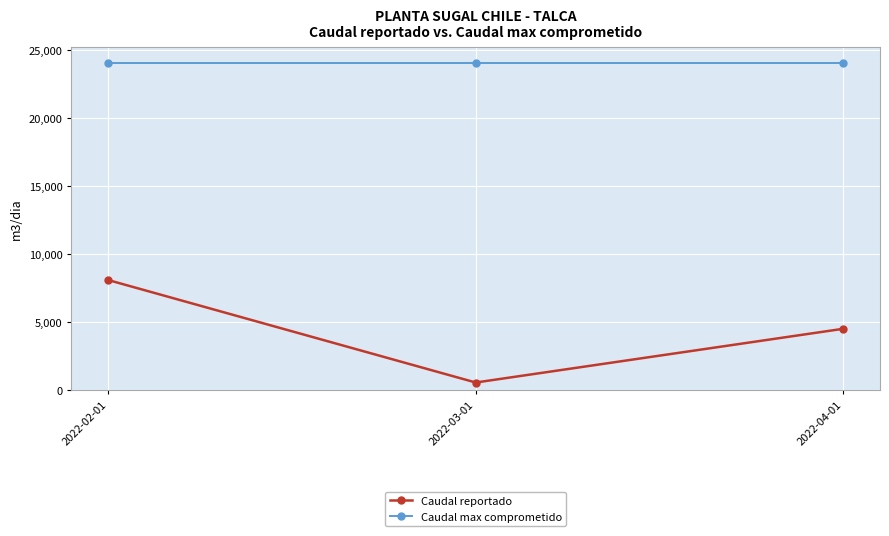

Rank the series at 2022-03-01 from highest to lowest value.

Caudal max comprometido, Caudal reportado